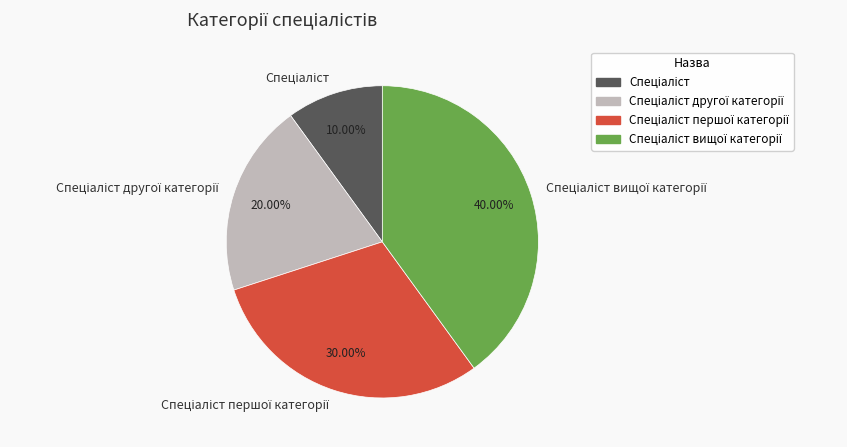

Is there a majority slice in this chart?

No